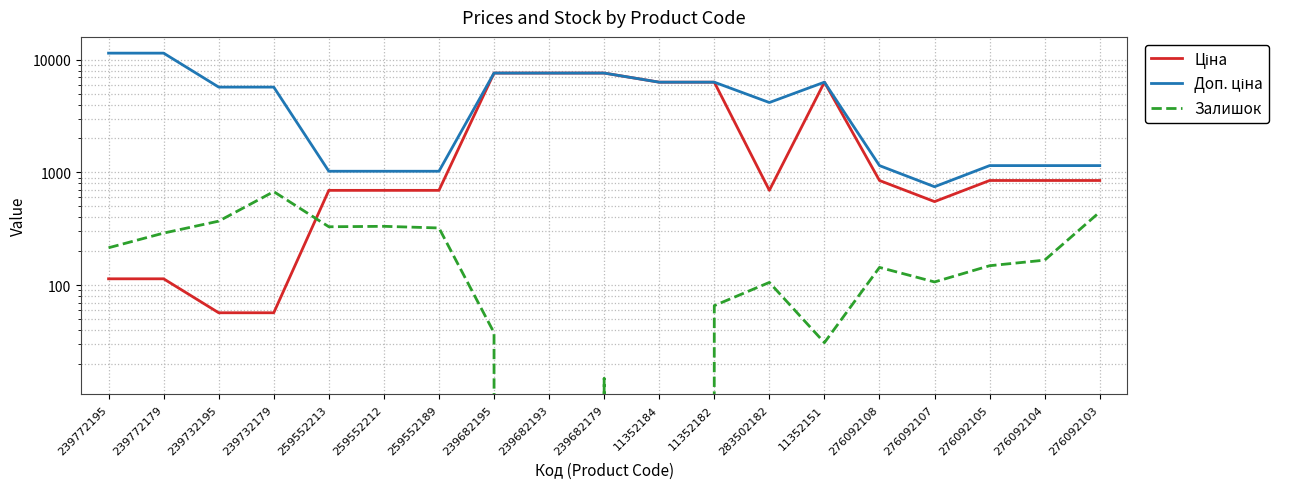

Does the chart have visible grid lines?

Yes